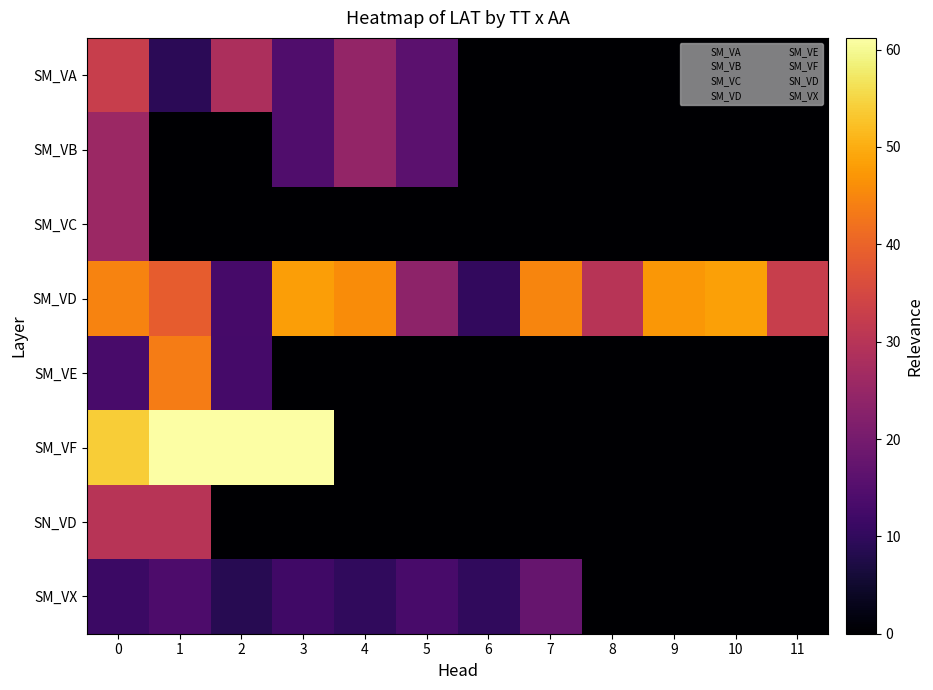

What is the difference between the highest and lowest values at 6?

10.2